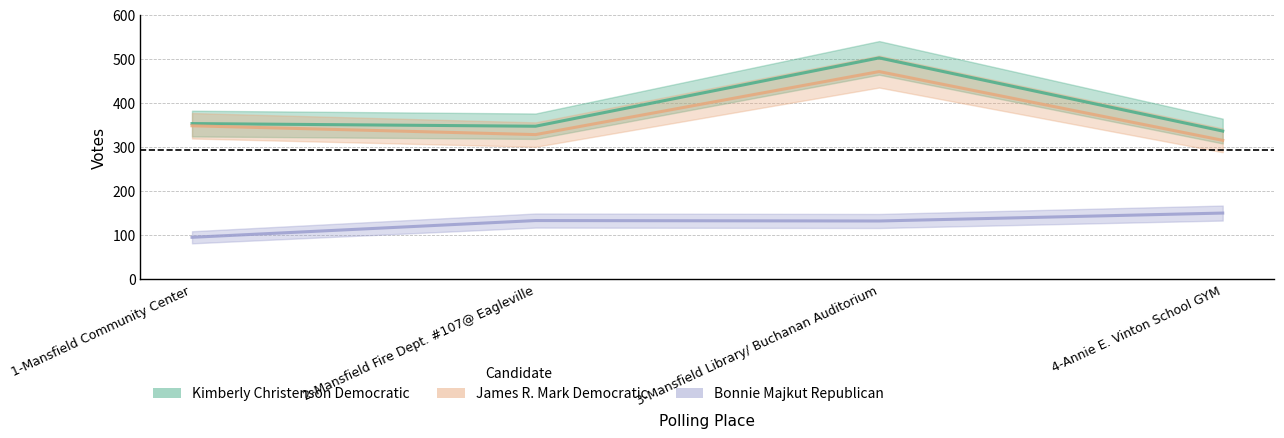

At how many categories does at least one series exceed 344?

3